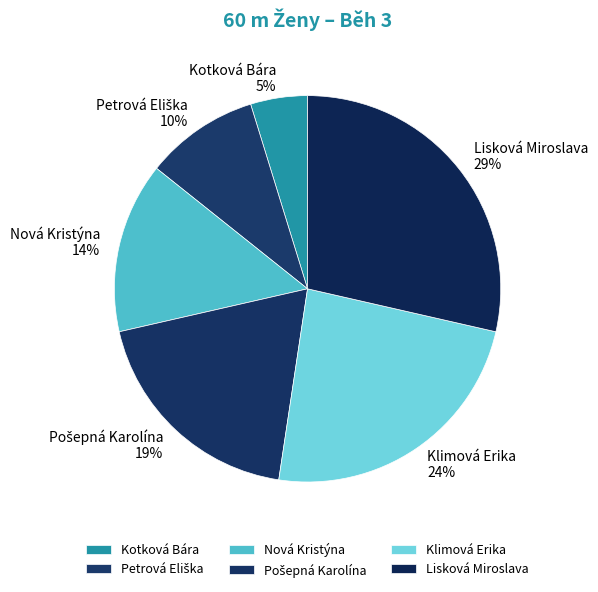

Rank the categories by value from lowest to highest.

Kotková Bára, Petrová Eliška, Nová Kristýna, Pošepná Karolína, Klimová Erika, Lisková Miroslava